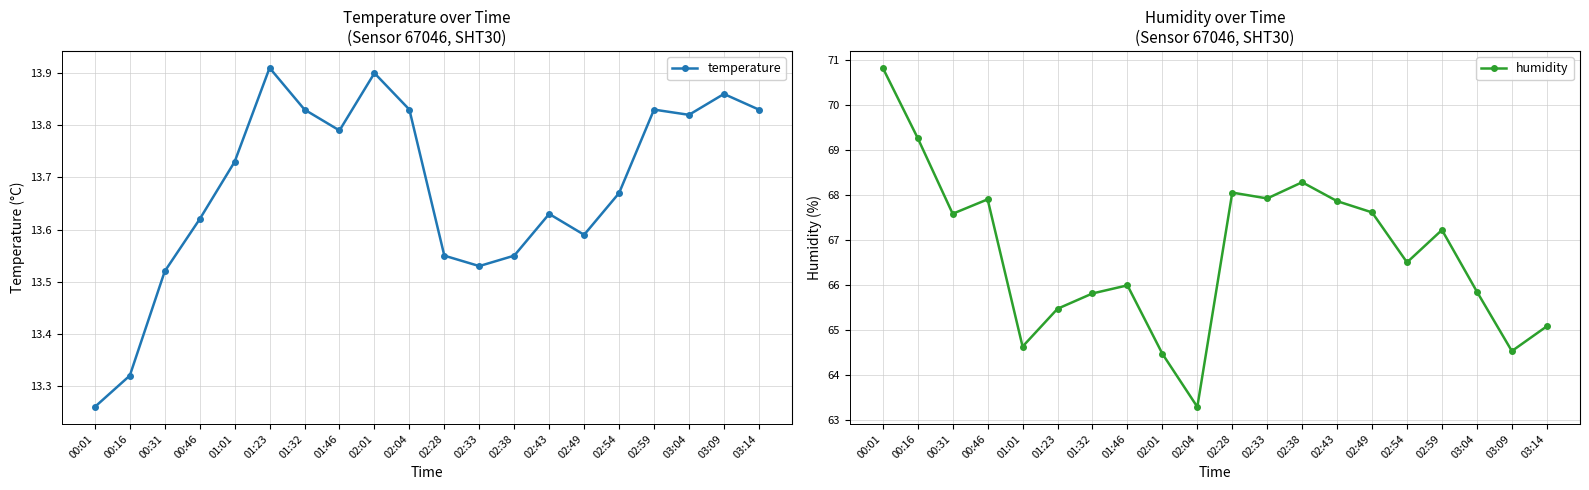

Between 02:49 and 03:04, which series saw the biggest shift?

humidity